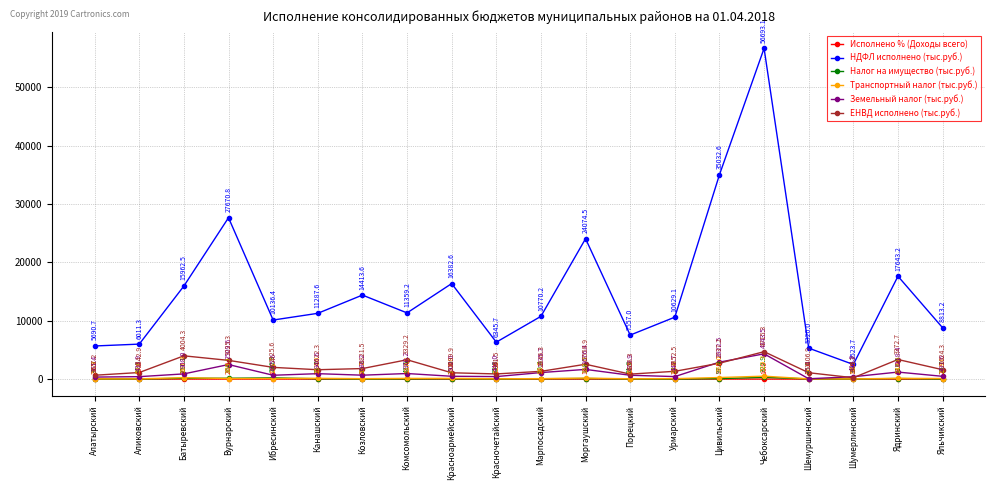

Which series has the widest spread of values?

НДФЛ исполнено (тыс.руб.)